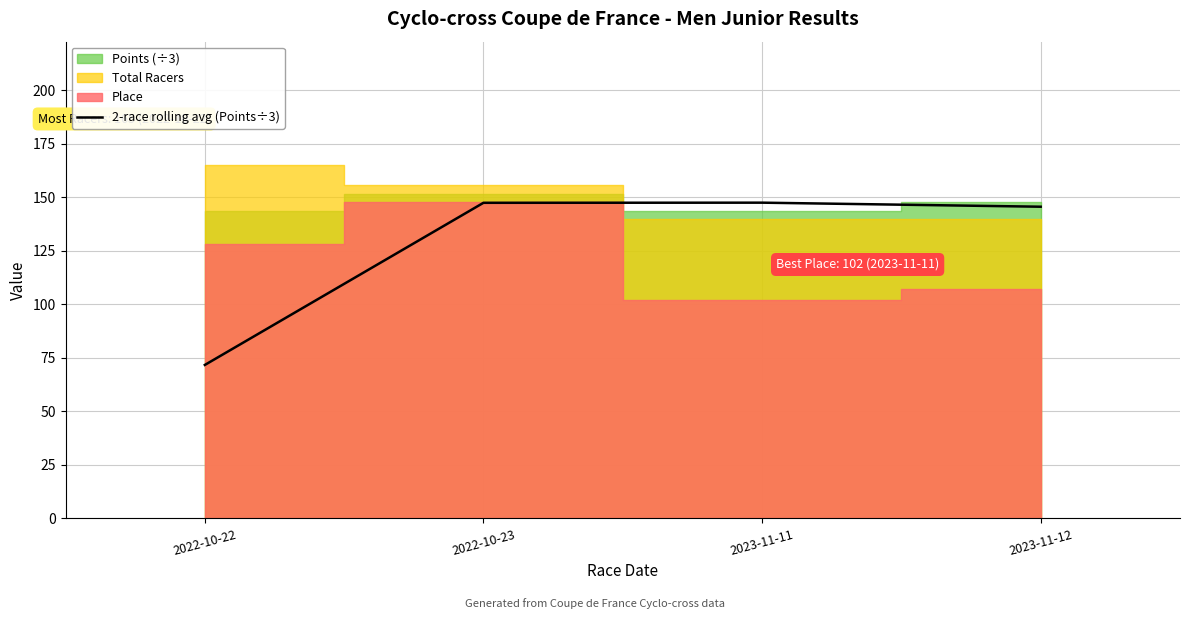

Is it true that 2-race rolling avg (Points÷3) equals 72.5 at 2023-11-11?

False